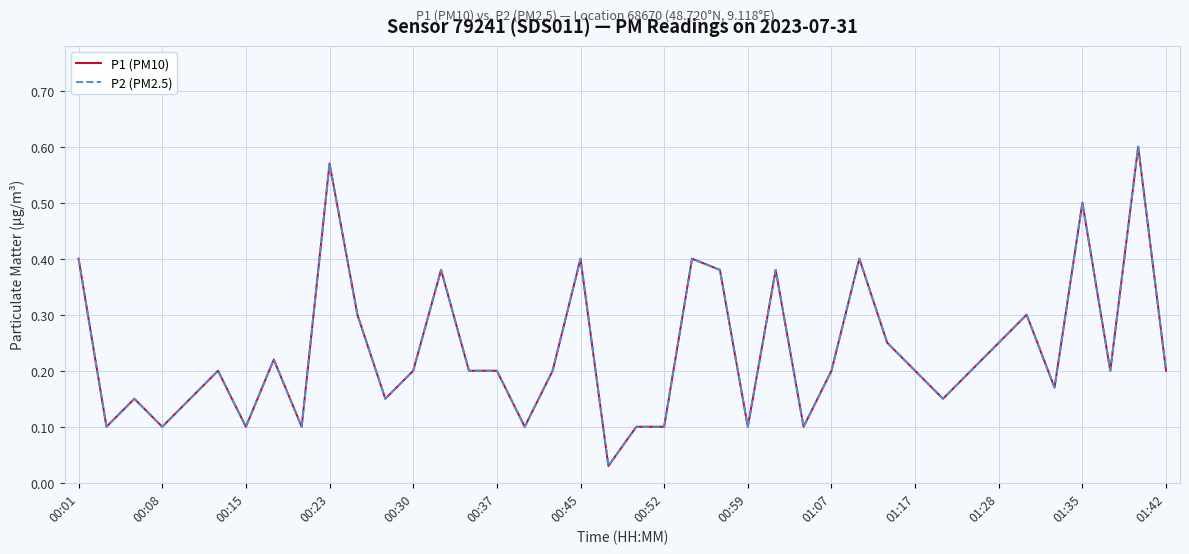

True or false: P1 (PM10) and P2 (PM2.5) intersect in this chart.

False